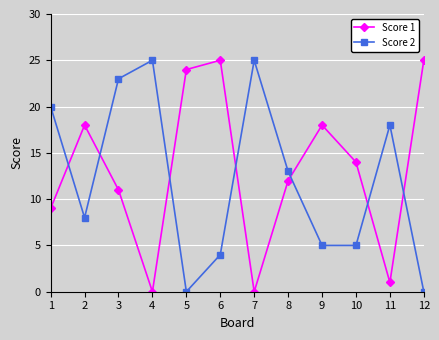

True or false: Score 1 has a value of 27 at 2.

False